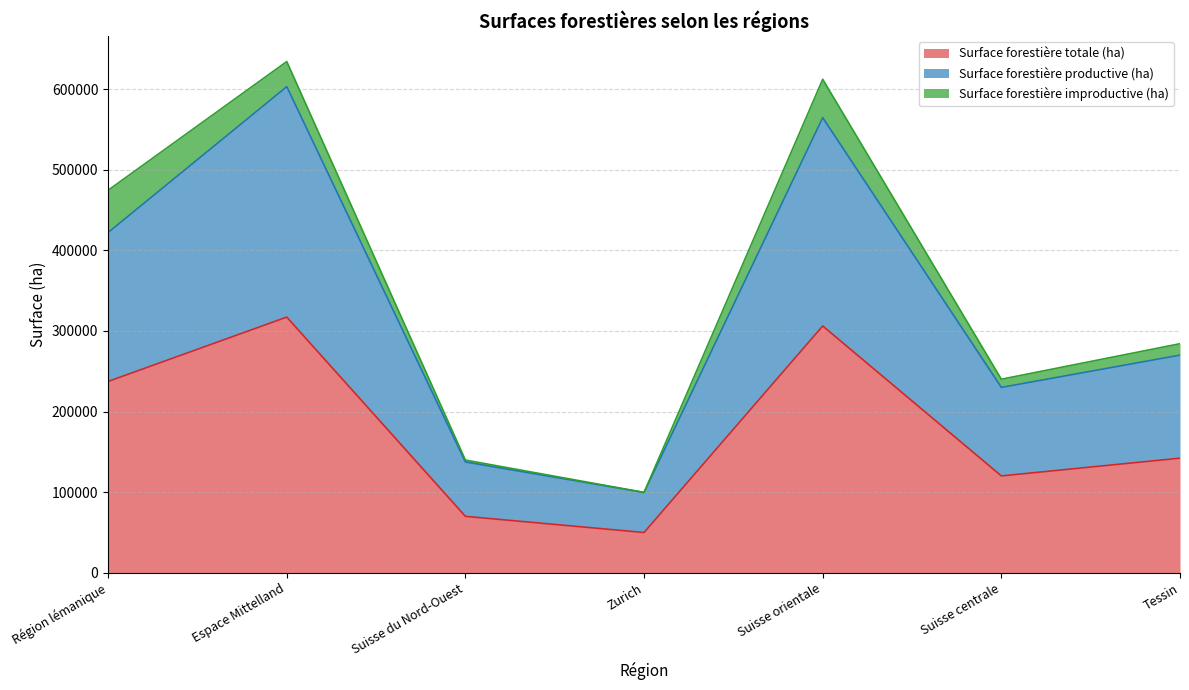

The value of Surface forestière totale (ha) at Suisse du Nord-Ouest is 69868. True or false?

True